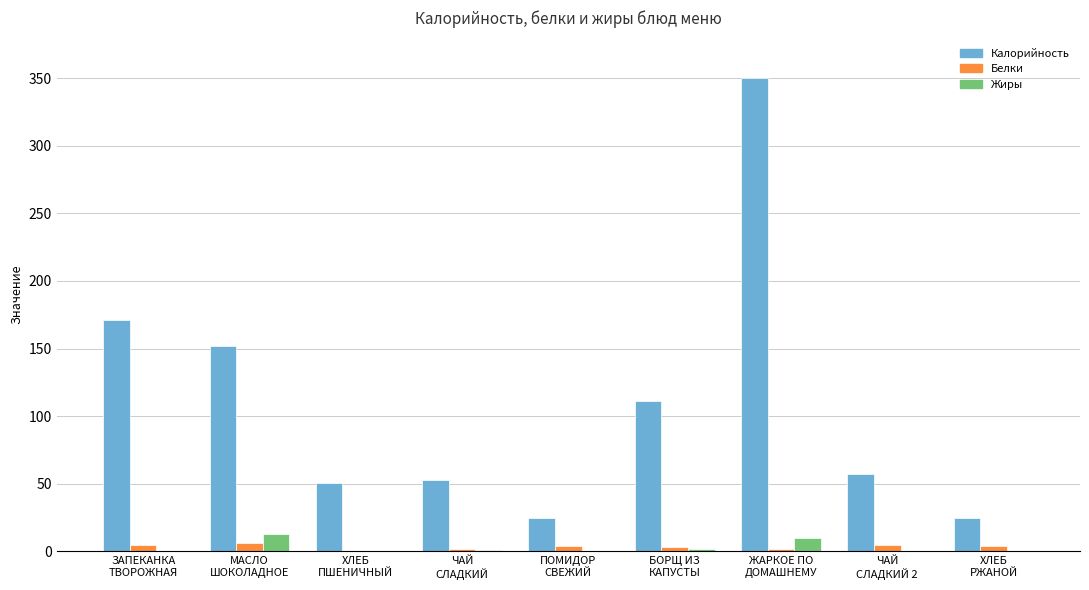

At which category does the chart reach its peak across all series?

ЖАРКОЕ ПО
ДОМАШНЕМУ